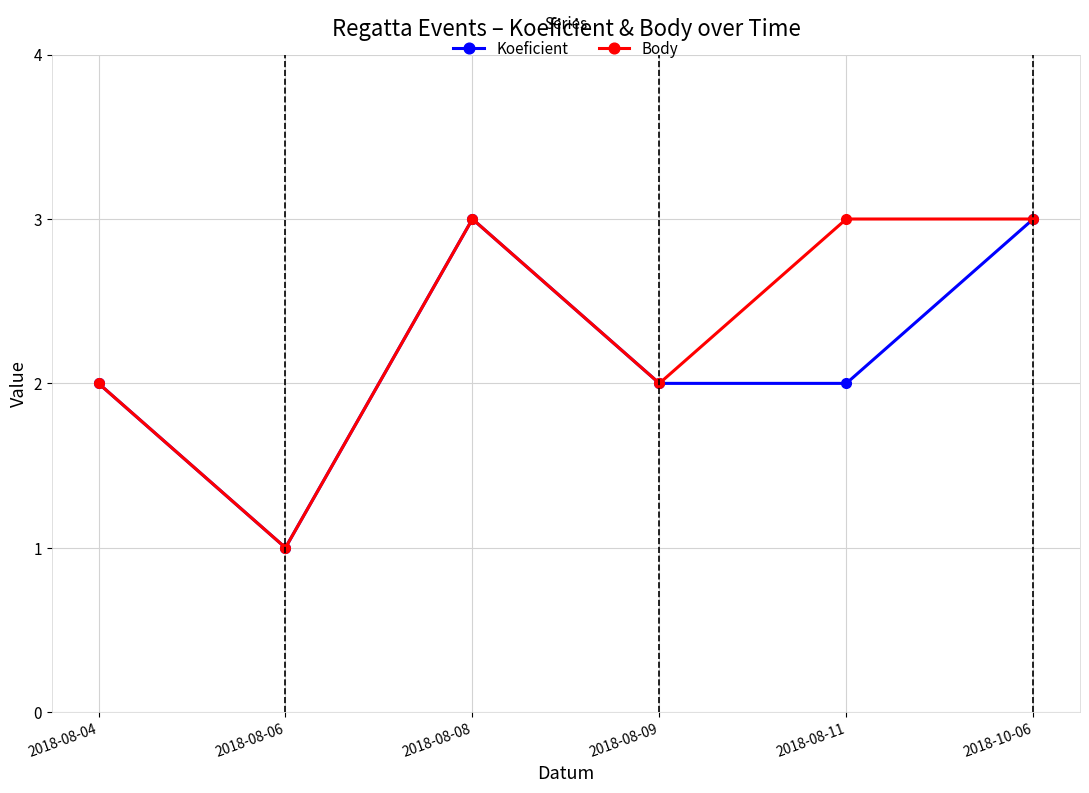

What is the highest value of the Koeficient series?

3